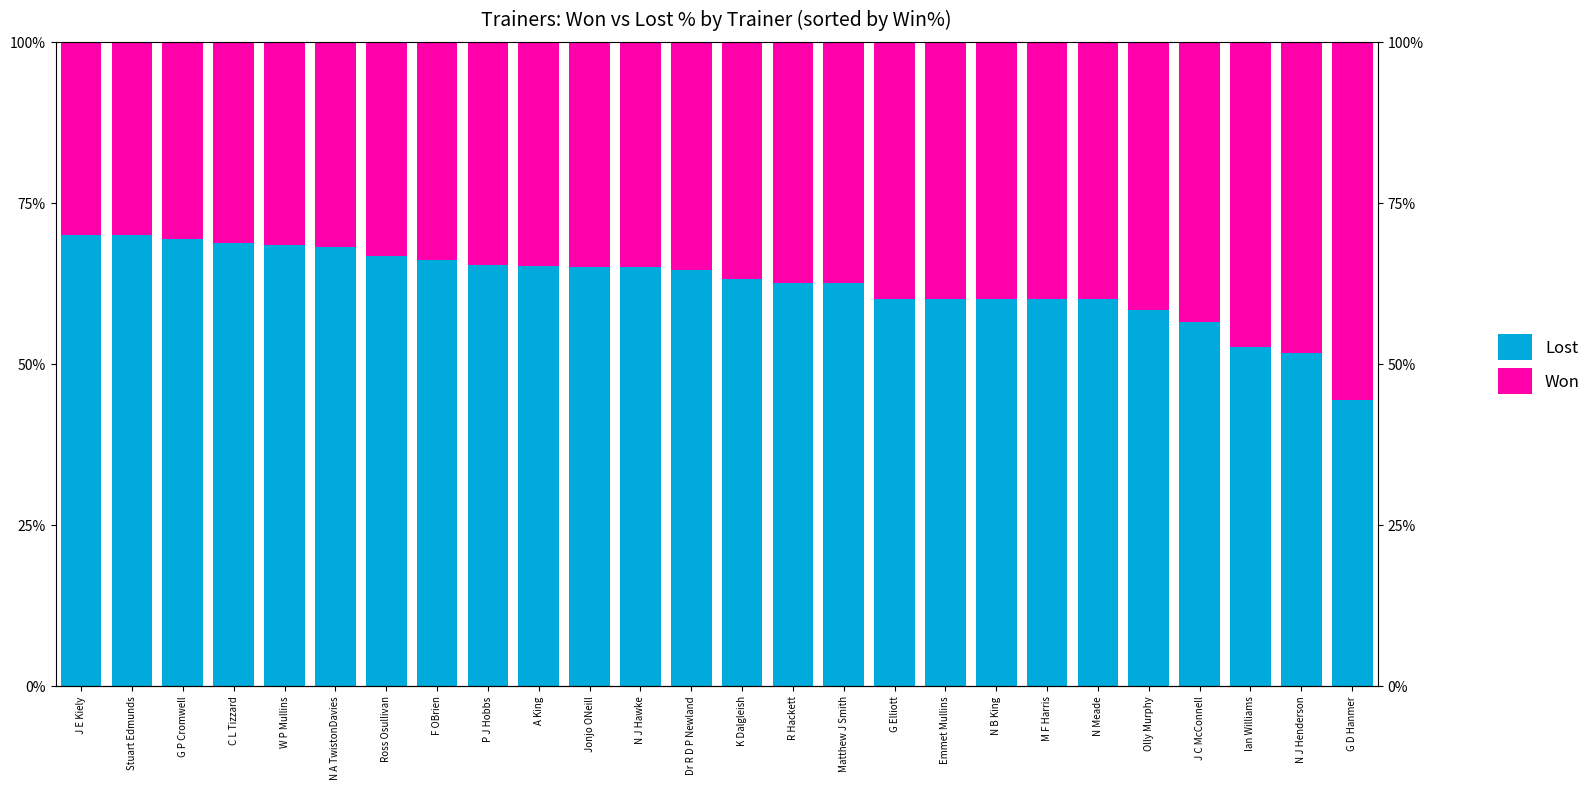

What is the minimum value shown in the chart?

30.0